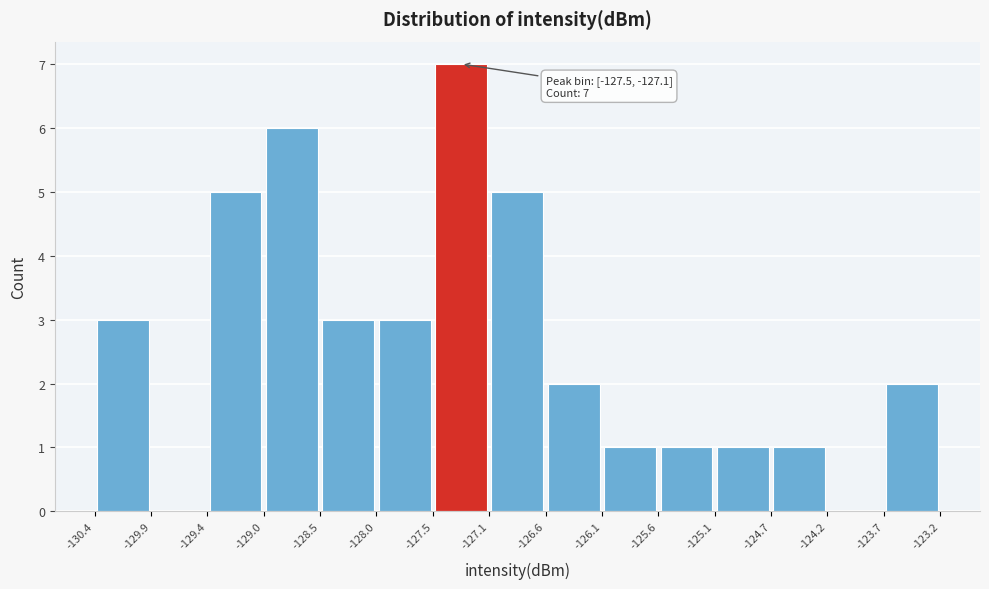

Which range on the x-axis has the tallest bar?

-127.5 to -127.1